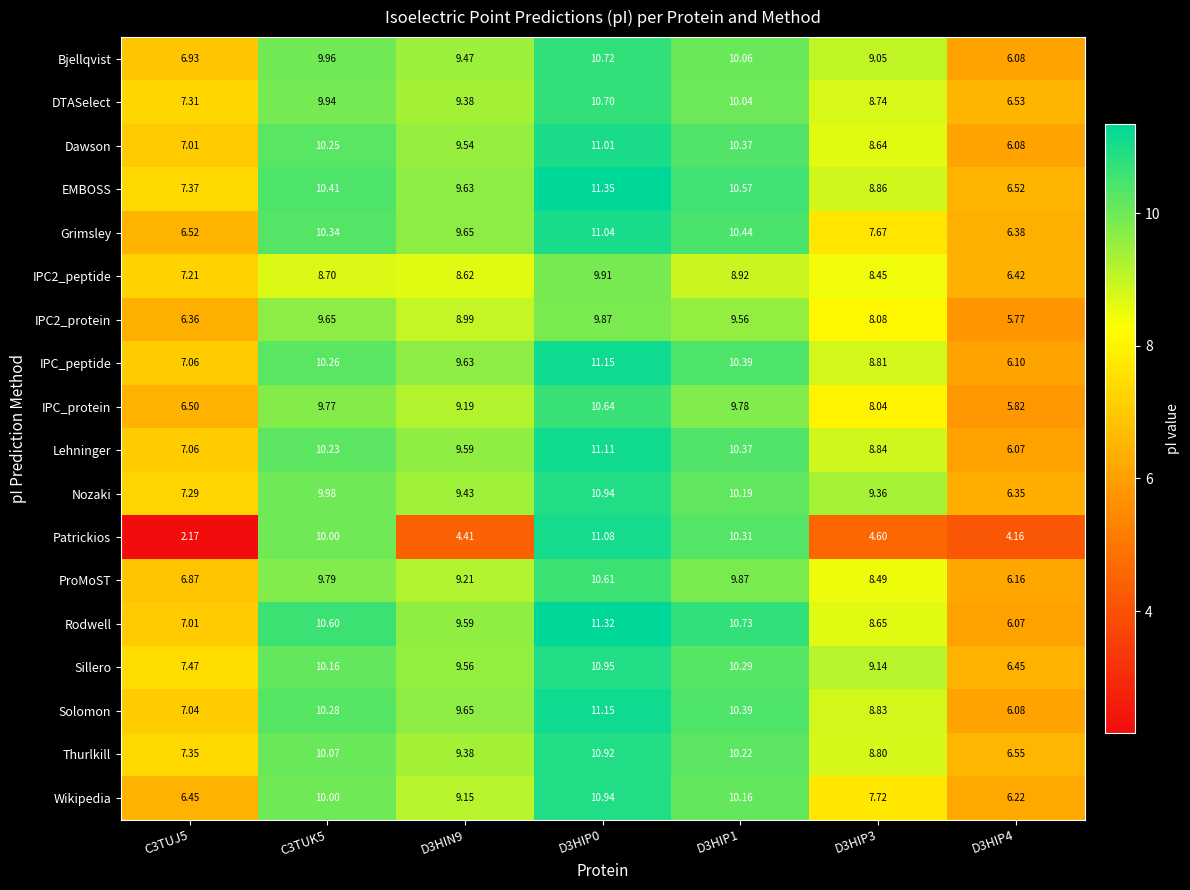

Which series has the largest range (max minus min)?

Patrickios